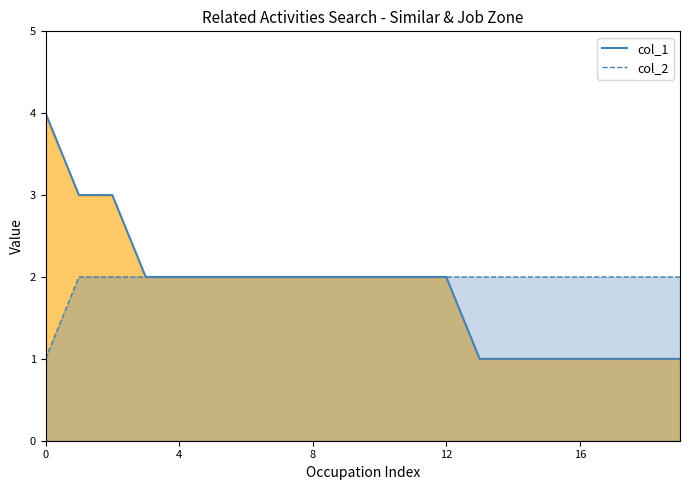

Which series changed the most between 8 and 16?

col_1